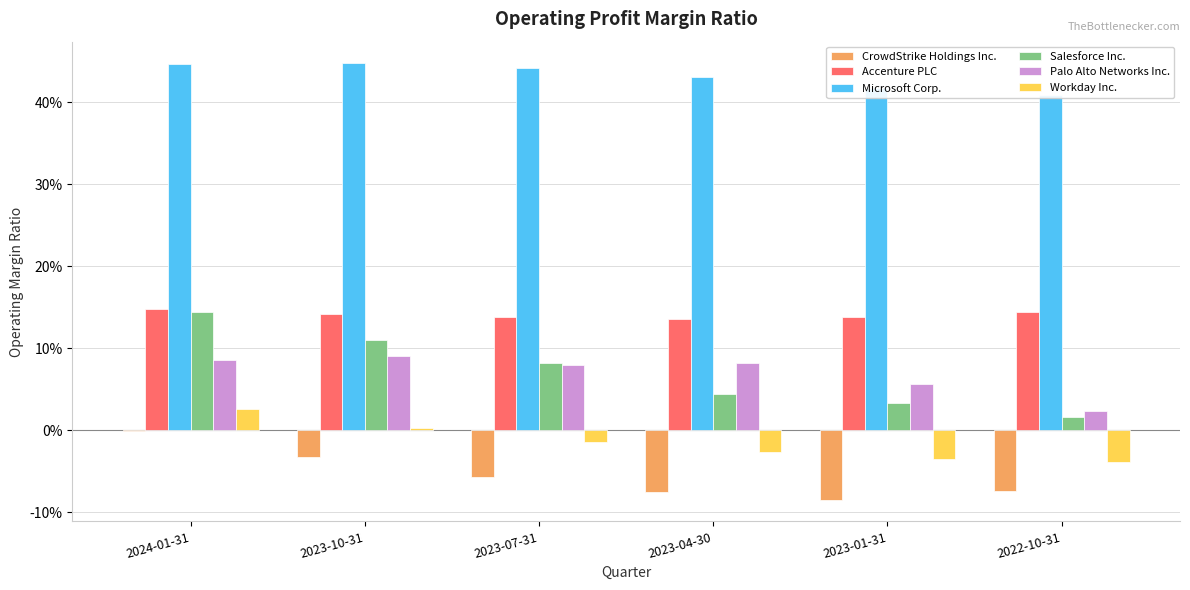

At how many categories does at least one series exceed 0?

6